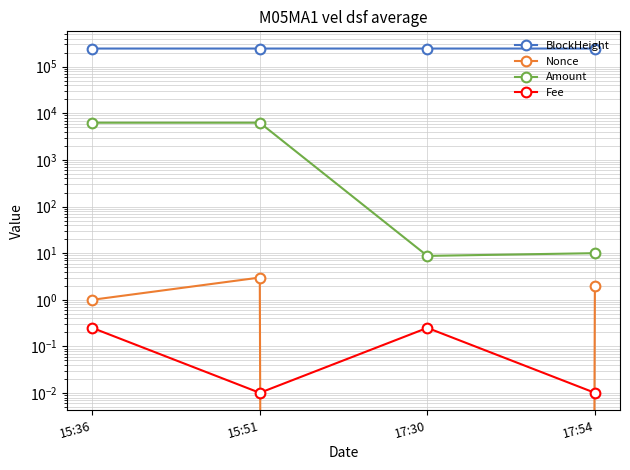

At which category does Nonce reach its first local valley?

17:30